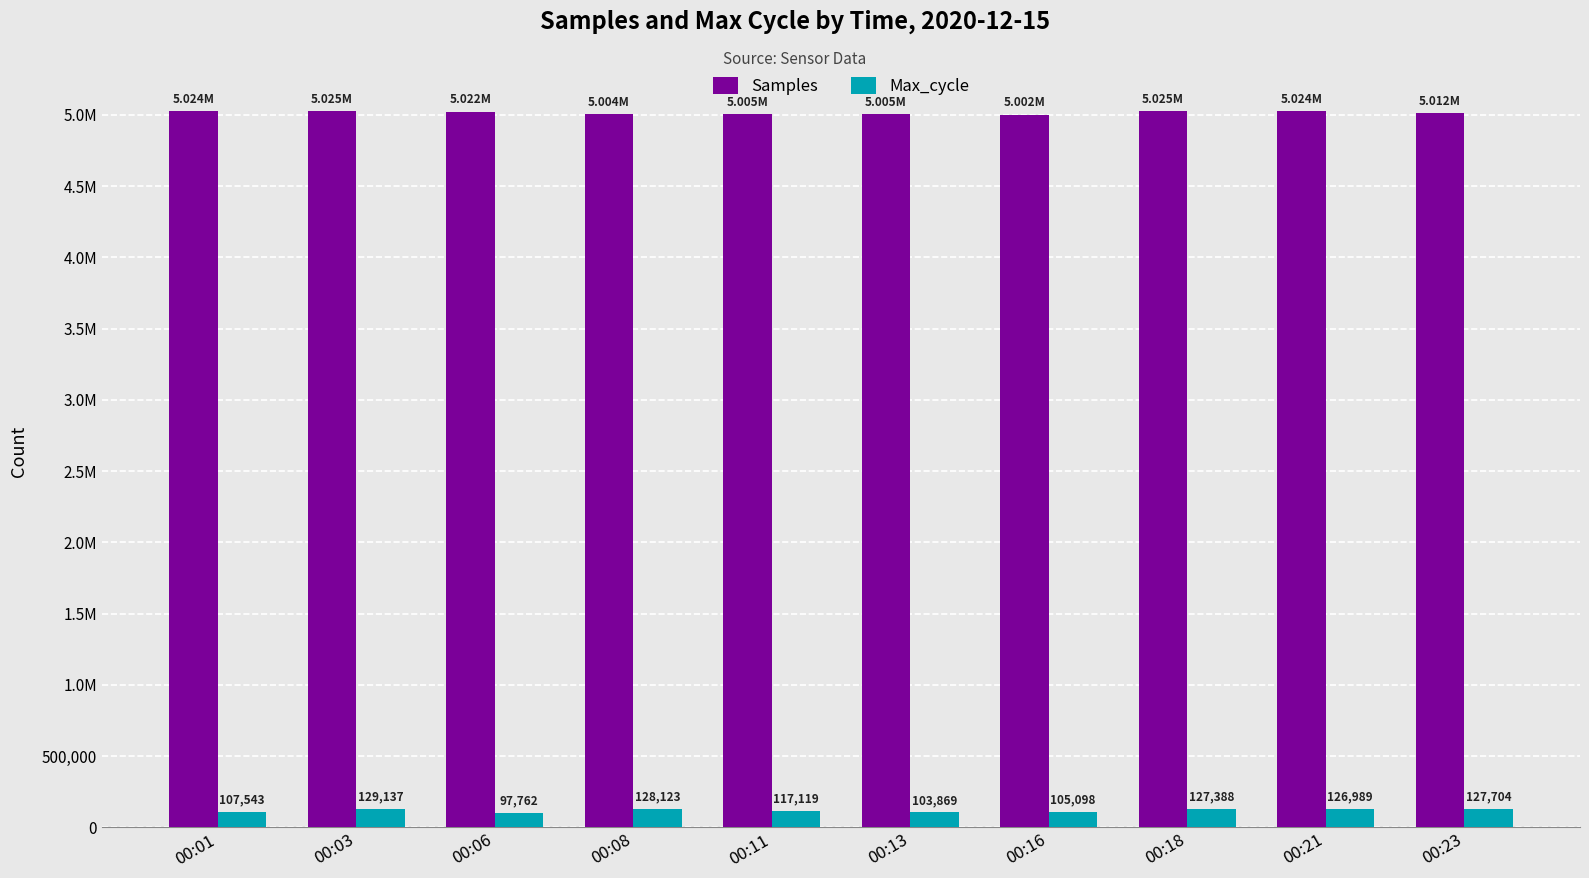

What are all the series names shown in the legend?

Samples, Max_cycle